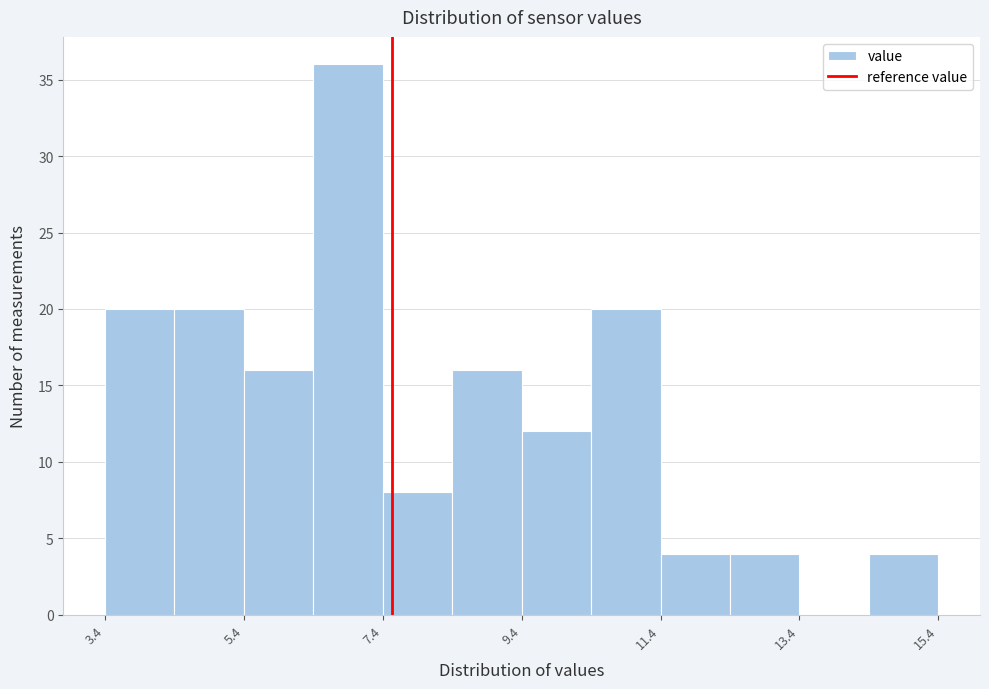

What is the height of the bar covering 4.4 to 5.4 on the x-axis? Neither the bar edges nor the heights are printed on the chart, so give them approximately, as read against the axes.

20